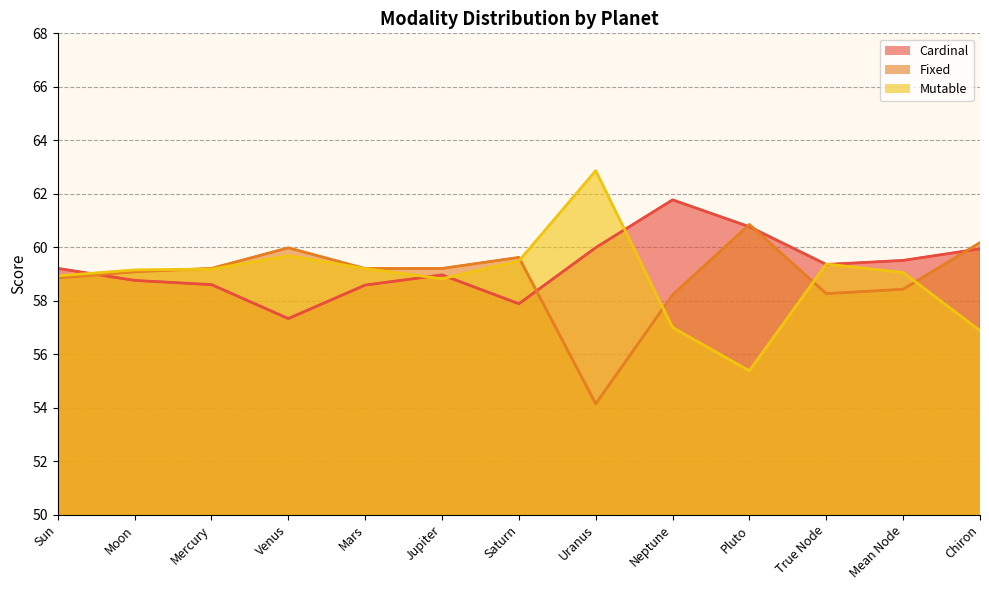

Reading left to right, list all the values displayed in this chart.

Cardinal: 59.2	58.8	58.6	57.3	58.6	59.0	57.9	60.0	61.8	60.8	59.4	59.5	59.9
Fixed: 58.9	59.1	59.2	60.0	59.2	59.2	59.6	54.1	58.2	60.9	58.3	58.4	60.2
Mutable: 58.9	59.2	59.2	59.7	59.2	58.8	59.5	62.9	57.0	55.4	59.4	59.1	56.9